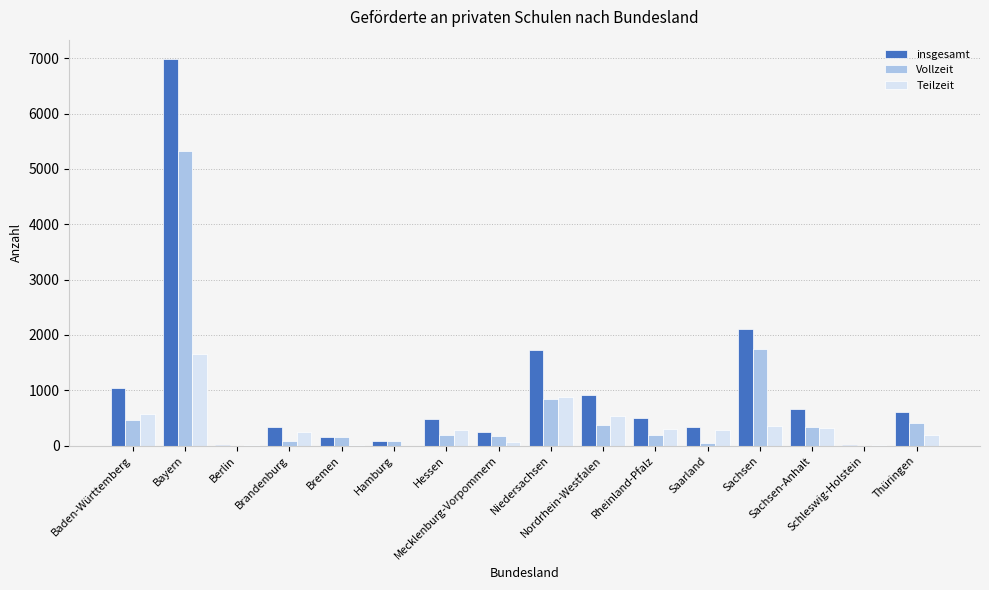

What is the spread (max minus min) of values at Saarland?

284